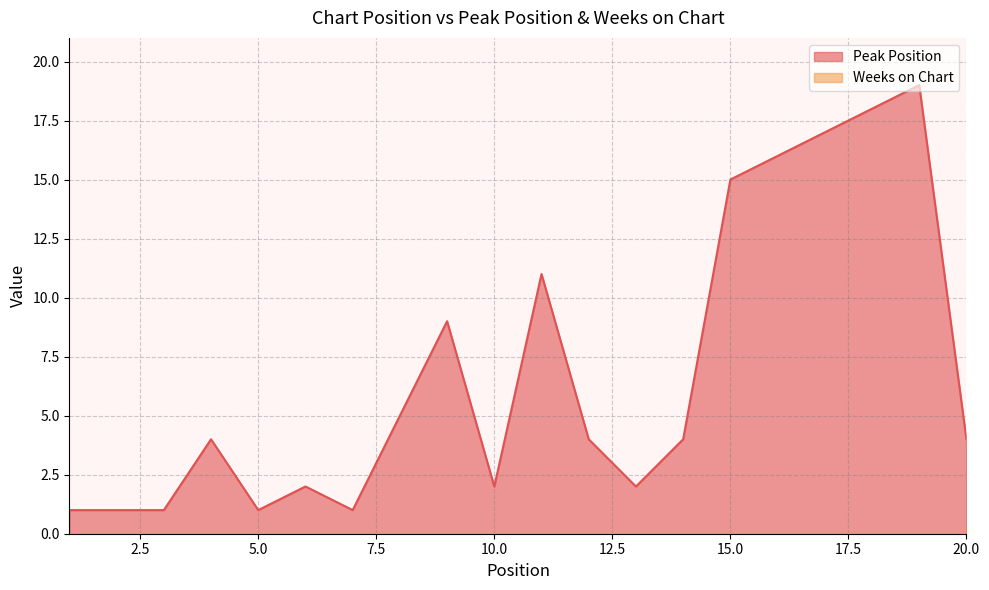

List the labels in order of value, largest first.

19, 18, 17, 16, 15, 11, 9, 8, 4, 12, 14, 20, 6, 10, 13, 1, 2, 3, 5, 7